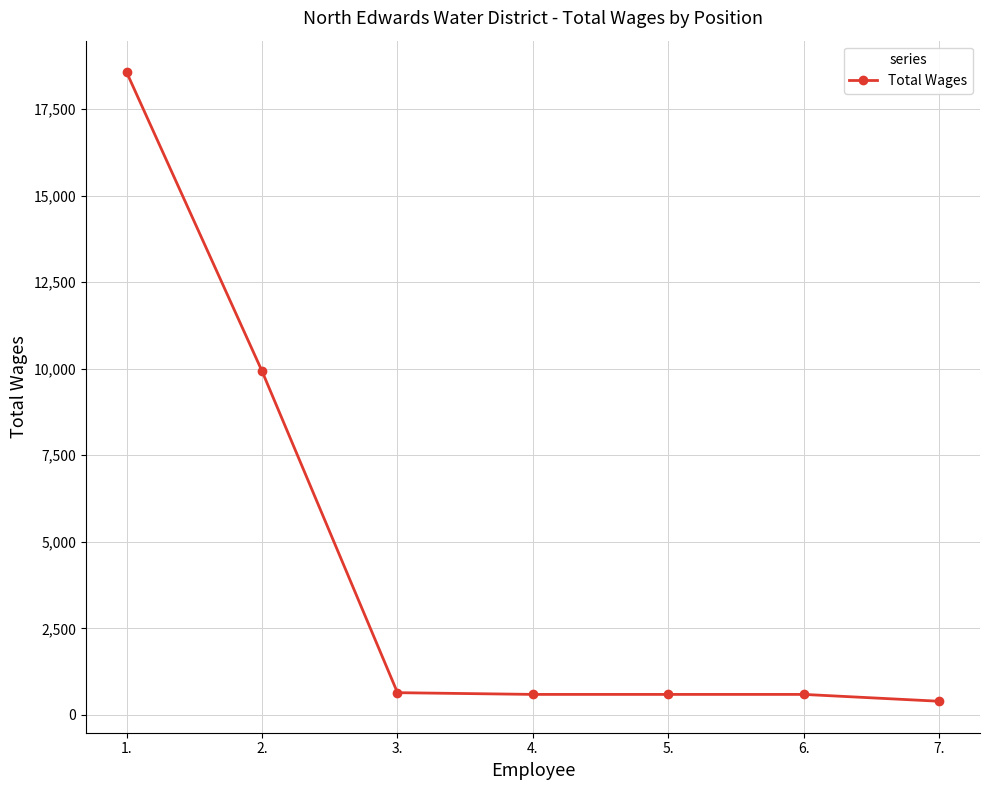

What is the value of the 5th point from the left?

594